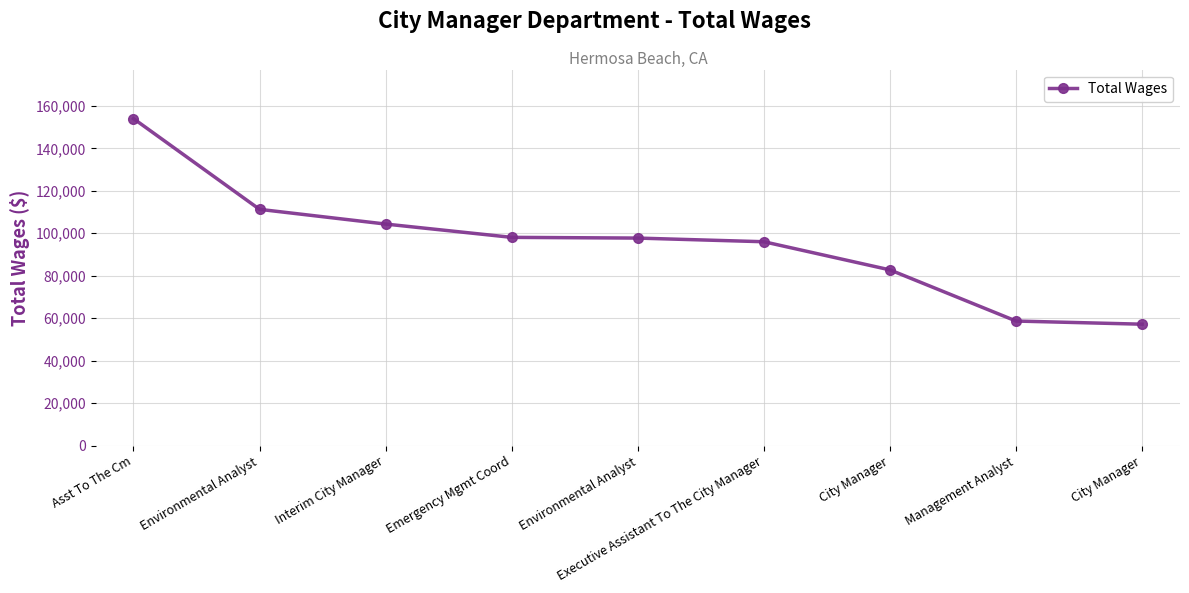

How many values are below 97736?

4